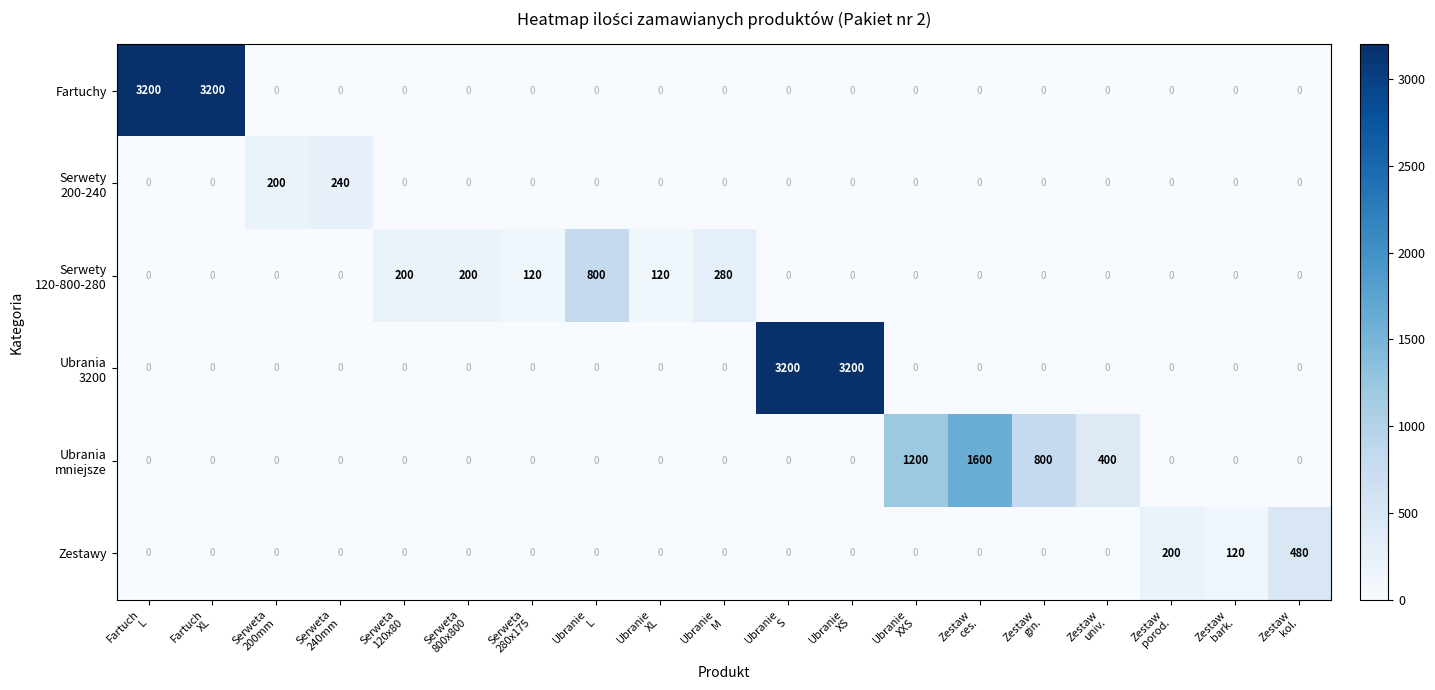

At how many categories does at least one series exceed 1840?

4